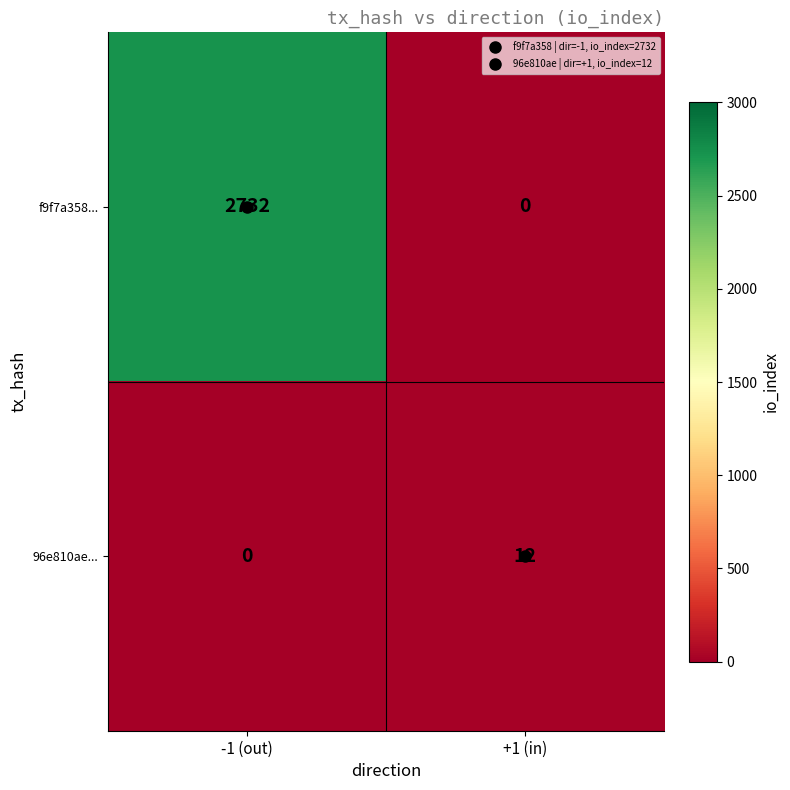

What is the sum of the f9f7a358... values at +1 (in) and -1 (out)?

2732